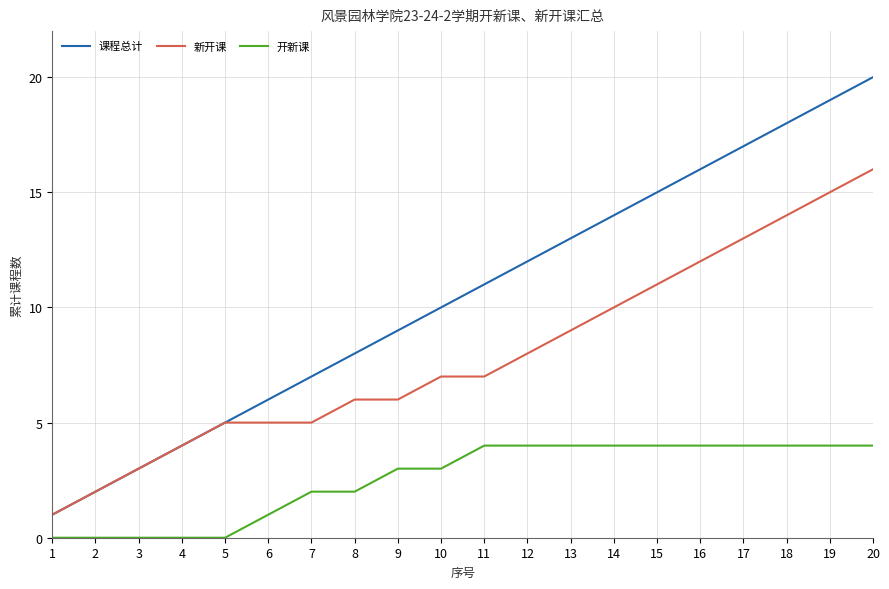

Reading left to right, what are all the values shown in this chart?

课程总计: 1	2	3	4	5	6	7	8	9	10	11	12	13	14	15	16	17	18	19	20
新开课: 1	2	3	4	5	5	5	6	6	7	7	8	9	10	11	12	13	14	15	16
开新课: 0	0	0	0	0	1	2	2	3	3	4	4	4	4	4	4	4	4	4	4